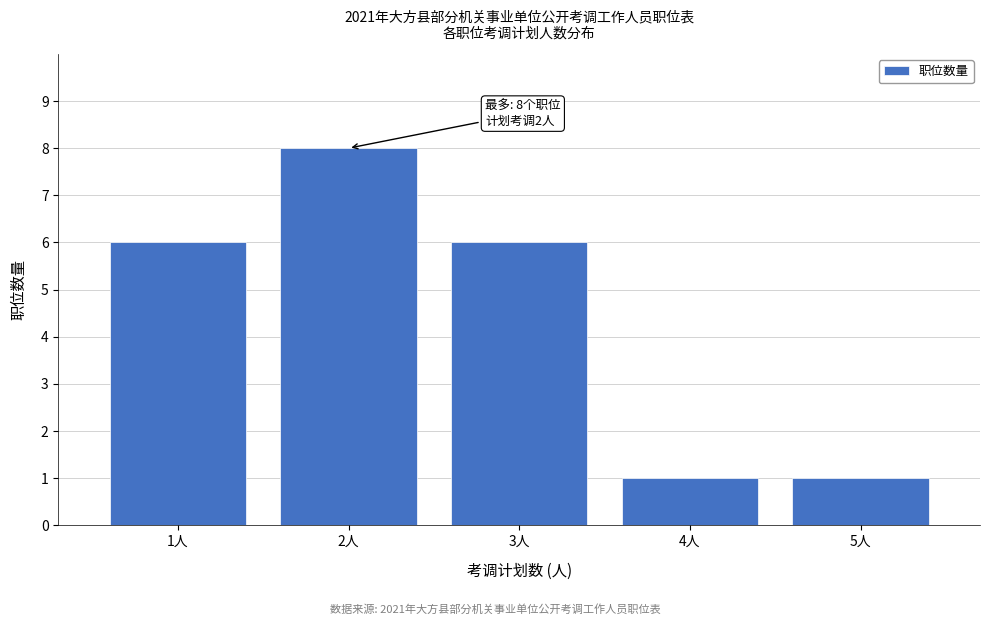

Reading left to right, extract all data points from this chart.

6	8	6	1	1